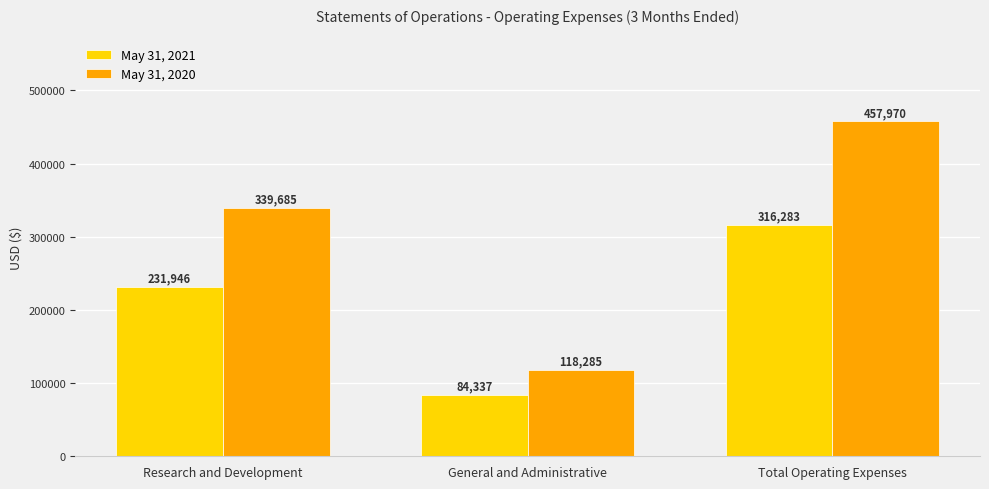

Which series has the largest total across all categories?

May 31, 2020